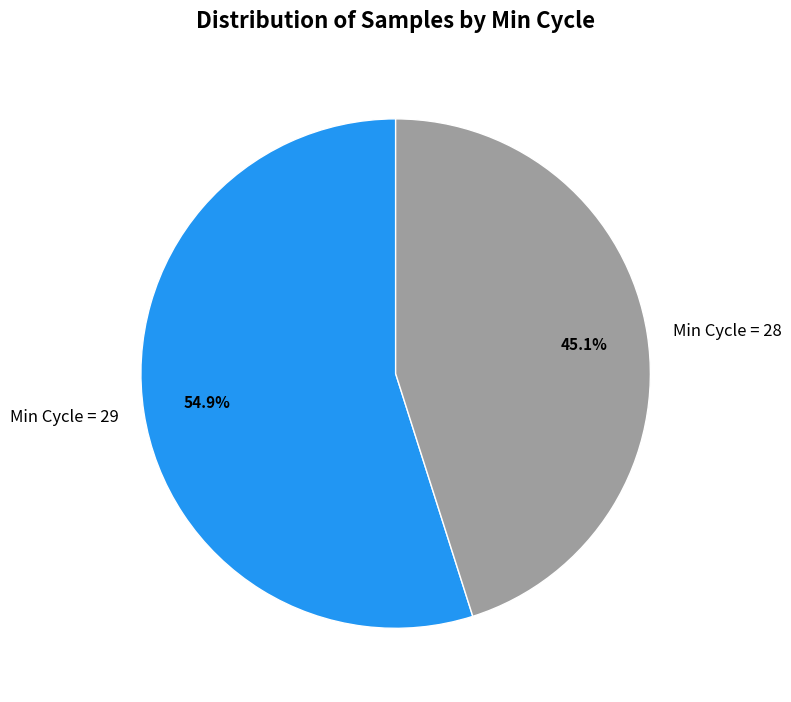

Which category has the smallest portion of the pie?

Min Cycle = 28